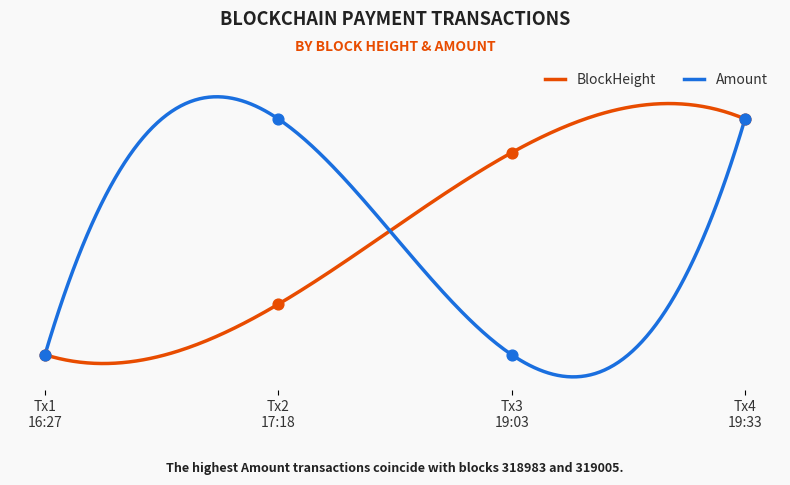

Which series contains the highest Y value?

BlockHeight